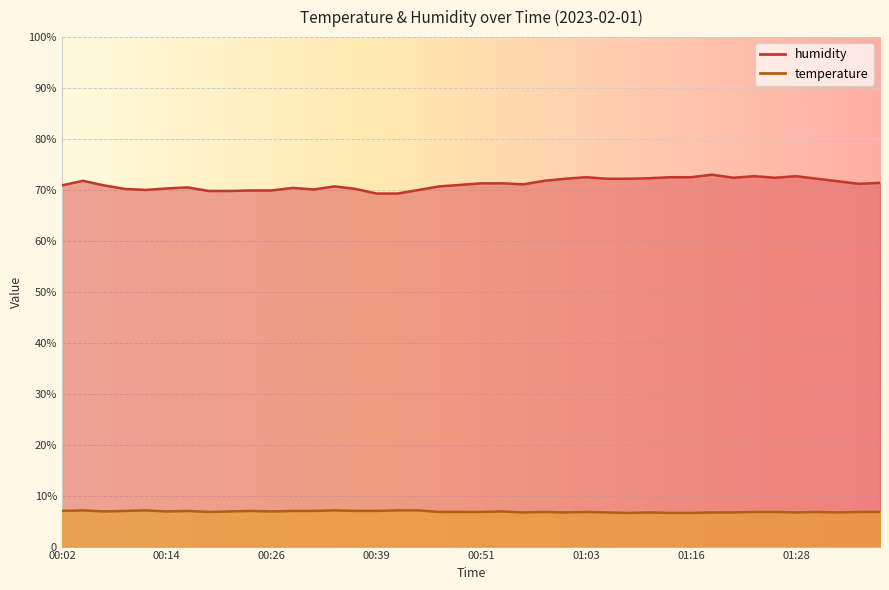

How many interior local peaks does the humidity series have?

8